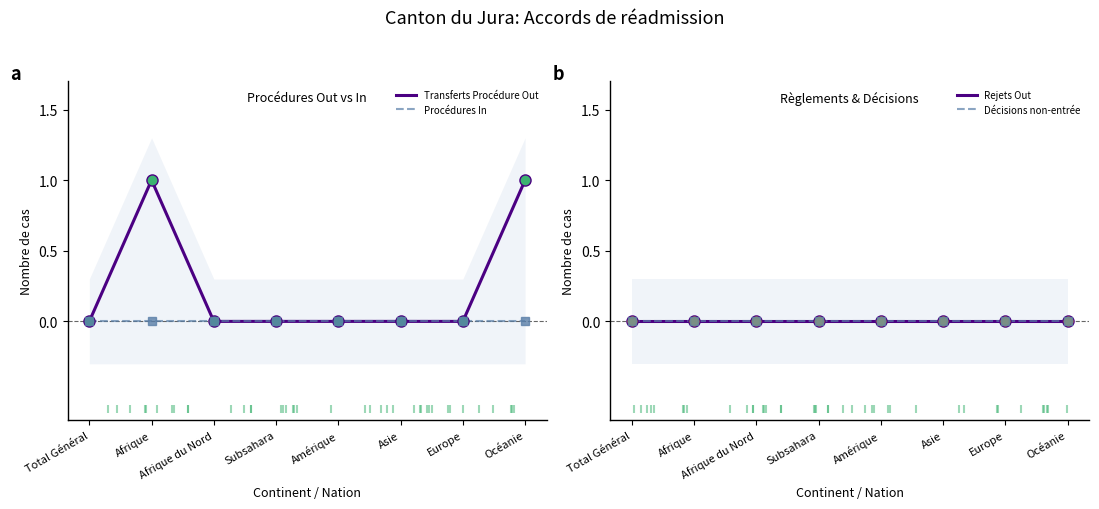

At which category is the sum across all series the highest?

Afrique